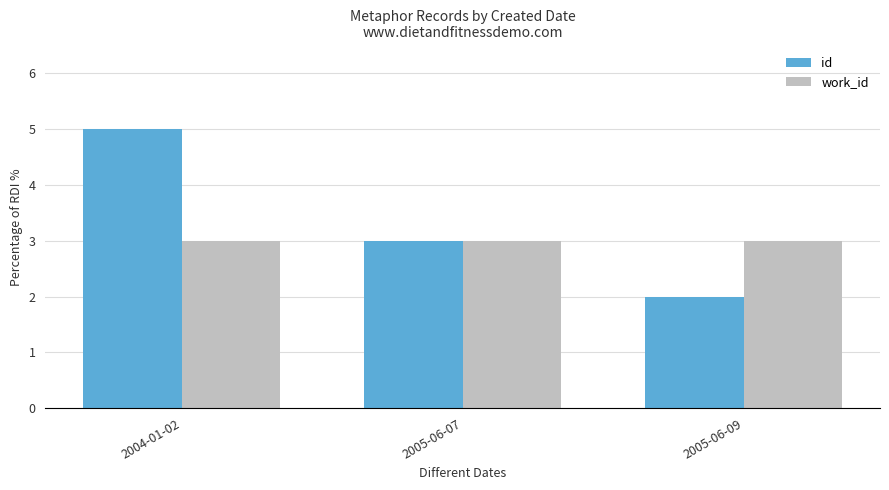

At which label does id first exceed 3?

2004-01-02